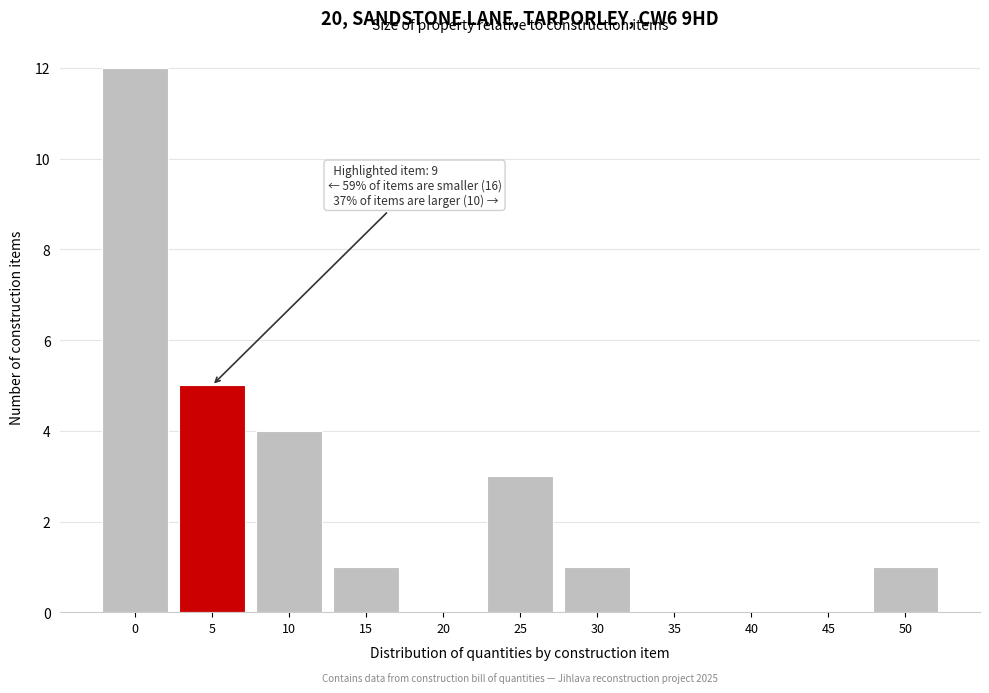

Reading right to left, extract all data points from this chart.

50=1	45=0	40=0	35=0	30=1	25=3	20=0	15=1	10=4	5=5	0=12